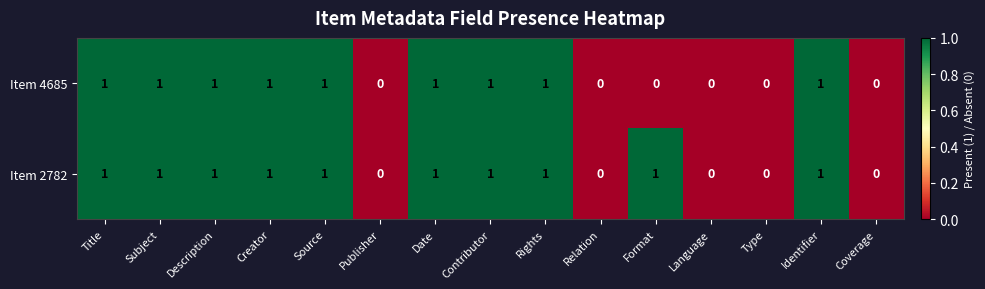

How many series are shown in this chart?

2